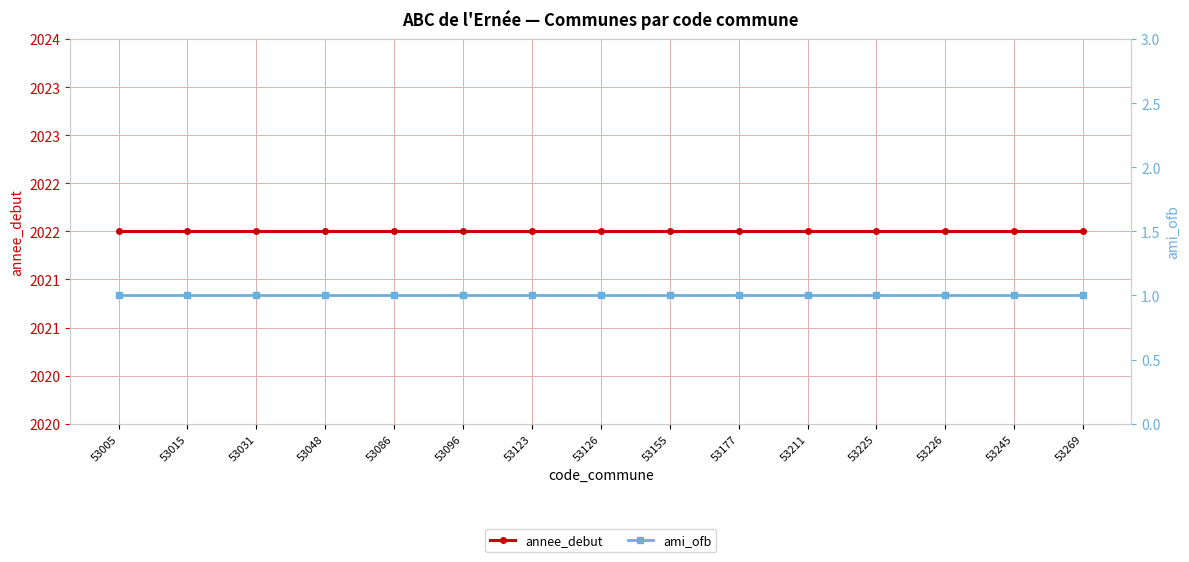

What is the difference between the highest and lowest values at 53005?

2021